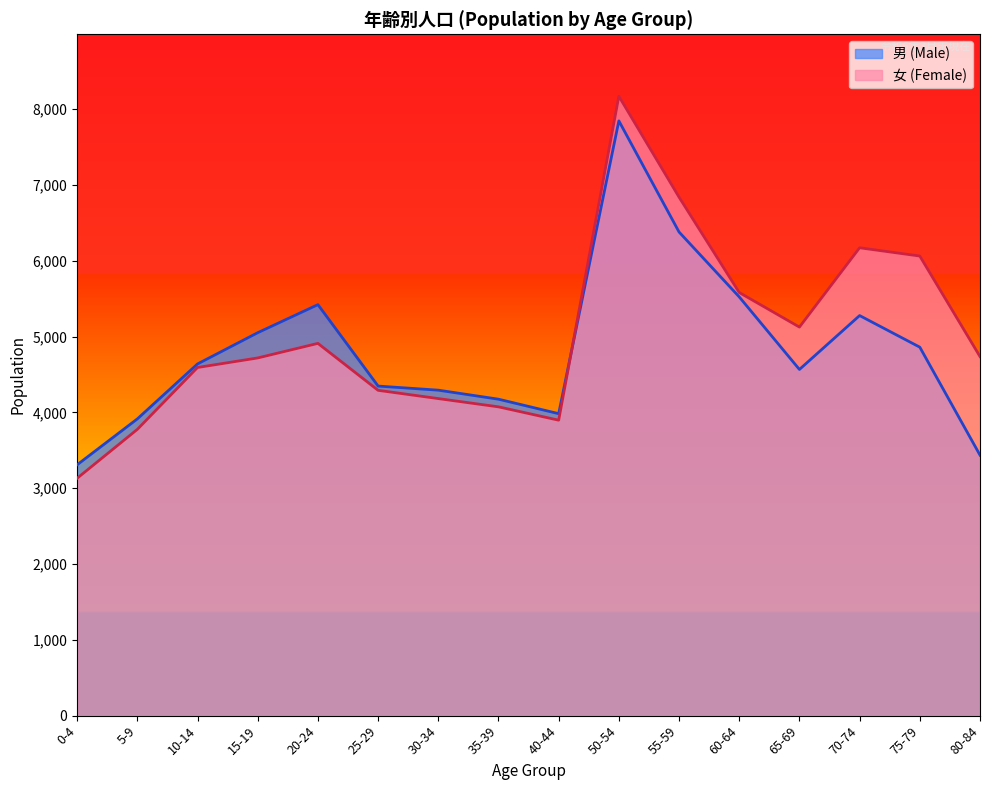

What position from the left is 10-14?

3